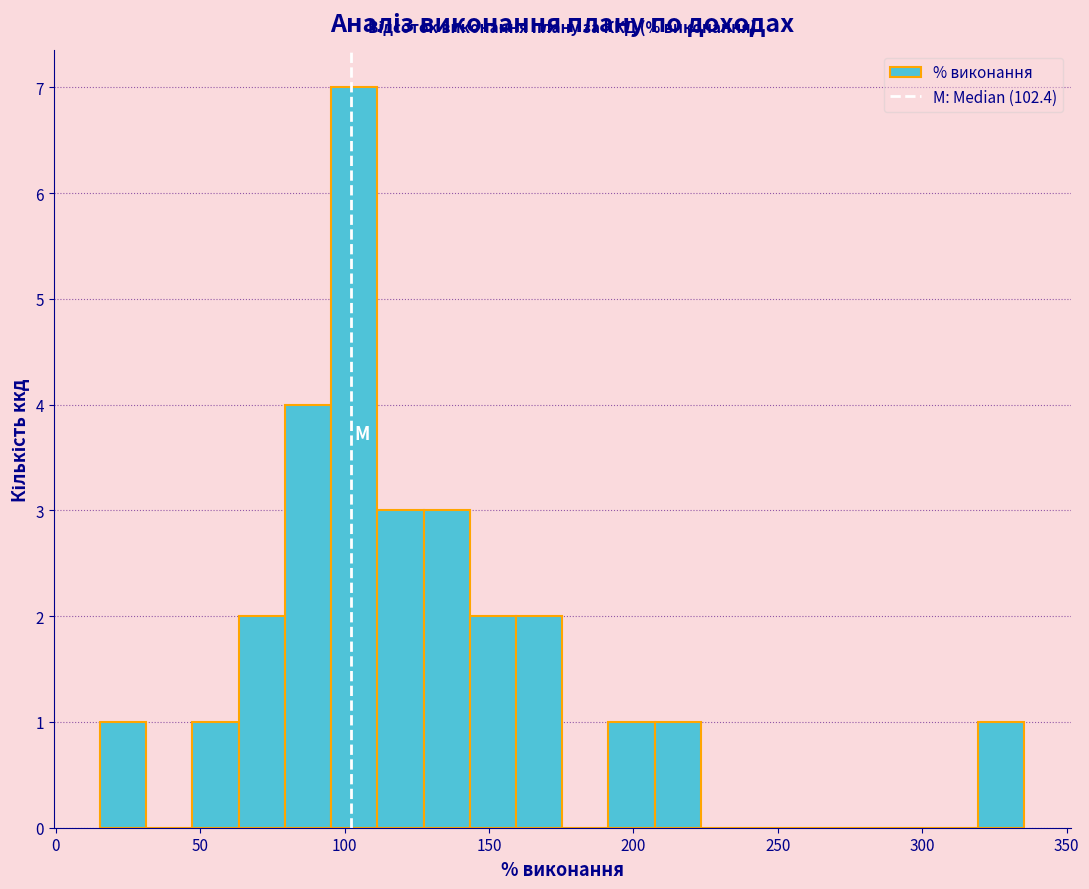

Around what value on the x-axis is the tallest bar? Give the approximate position of its centre, as read against the axis.

105